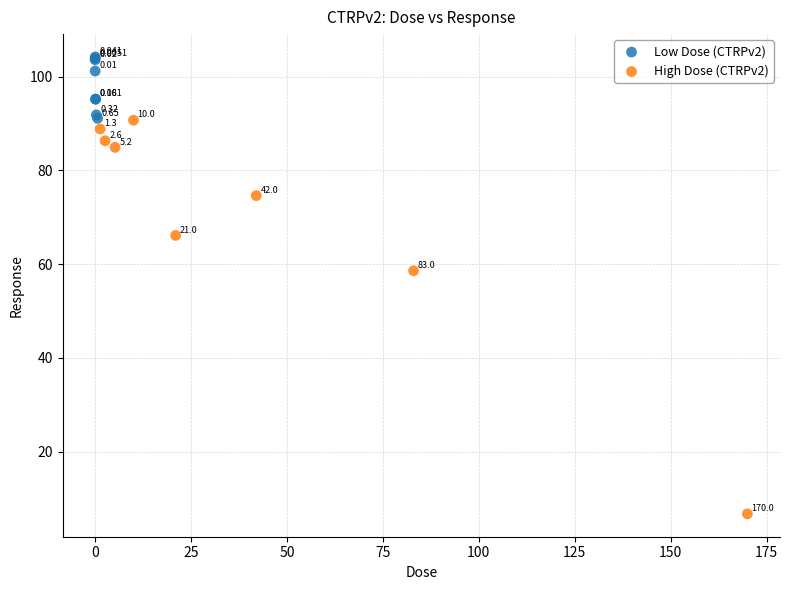

Which series contains the lowest Y value?

High Dose (CTRPv2)